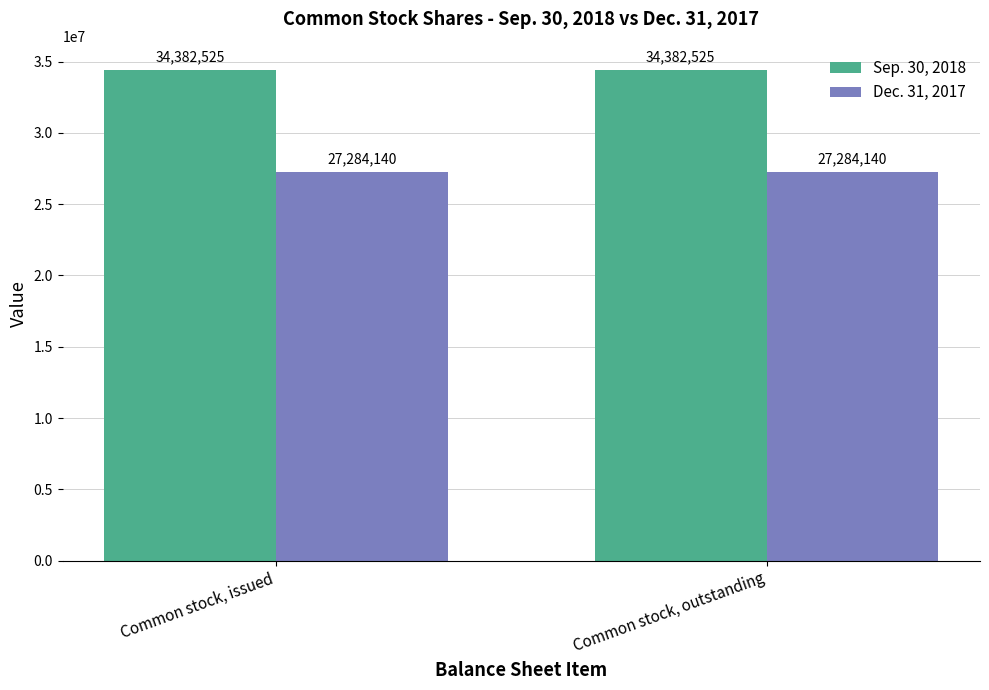

Count the number of data series in this chart.

2